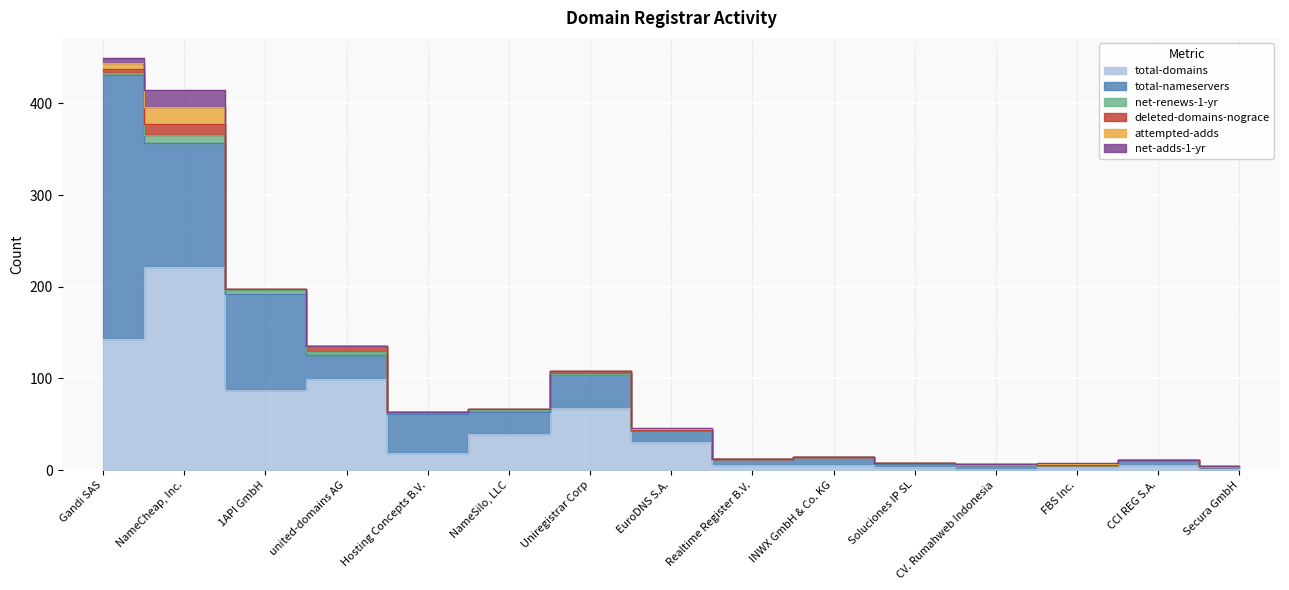

Reading left to right, transcribe all the data shown in this chart.

total-domains: Gandi SAS=143	NameCheap, Inc.=222	1API GmbH=87	united-domains AG=99	Hosting Concepts B.V.=19	NameSilo, LLC=39	Uniregistrar Corp=68	EuroDNS S.A.=31	Realtime Register B.V.=5	INWX GmbH & Co. KG=6	Soluciones IP SL=3	CV. Rumahweb Indonesia=1	FBS Inc.=3	CCI REG S.A.=5	Secura GmbH=1
total-nameservers: Gandi SAS=288	NameCheap, Inc.=135	1API GmbH=105	united-domains AG=26	Hosting Concepts B.V.=42	NameSilo, LLC=24	Uniregistrar Corp=37	EuroDNS S.A.=12	Realtime Register B.V.=7	INWX GmbH & Co. KG=8	Soluciones IP SL=4	CV. Rumahweb Indonesia=4	FBS Inc.=3	CCI REG S.A.=6	Secura GmbH=2
net-renews-1-yr: Gandi SAS=2	NameCheap, Inc.=8	1API GmbH=4	united-domains AG=4	Hosting Concepts B.V.=2	NameSilo, LLC=3	Uniregistrar Corp=0	EuroDNS S.A.=1	Realtime Register B.V.=0	INWX GmbH & Co. KG=0	Soluciones IP SL=1	CV. Rumahweb Indonesia=1	FBS Inc.=0	CCI REG S.A.=0	Secura GmbH=0
deleted-domains-nograce: Gandi SAS=5	NameCheap, Inc.=12	1API GmbH=1	united-domains AG=6	Hosting Concepts B.V.=0	NameSilo, LLC=1	Uniregistrar Corp=3	EuroDNS S.A.=0	Realtime Register B.V.=0	INWX GmbH & Co. KG=0	Soluciones IP SL=0	CV. Rumahweb Indonesia=1	FBS Inc.=0	CCI REG S.A.=0	Secura GmbH=1
attempted-adds: Gandi SAS=6	NameCheap, Inc.=19	1API GmbH=0	united-domains AG=0	Hosting Concepts B.V.=0	NameSilo, LLC=0	Uniregistrar Corp=0	EuroDNS S.A.=1	Realtime Register B.V.=0	INWX GmbH & Co. KG=0	Soluciones IP SL=0	CV. Rumahweb Indonesia=0	FBS Inc.=1	CCI REG S.A.=0	Secura GmbH=0
net-adds-1-yr: Gandi SAS=5	NameCheap, Inc.=19	1API GmbH=0	united-domains AG=0	Hosting Concepts B.V.=0	NameSilo, LLC=0	Uniregistrar Corp=0	EuroDNS S.A.=1	Realtime Register B.V.=0	INWX GmbH & Co. KG=0	Soluciones IP SL=0	CV. Rumahweb Indonesia=0	FBS Inc.=1	CCI REG S.A.=0	Secura GmbH=0